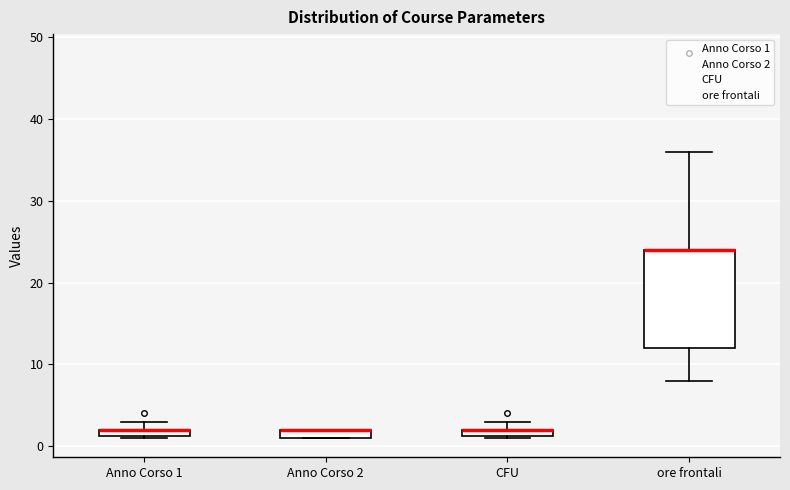

Comparing the boxes themselves (not the whiskers), which one is the tallest?

ore frontali